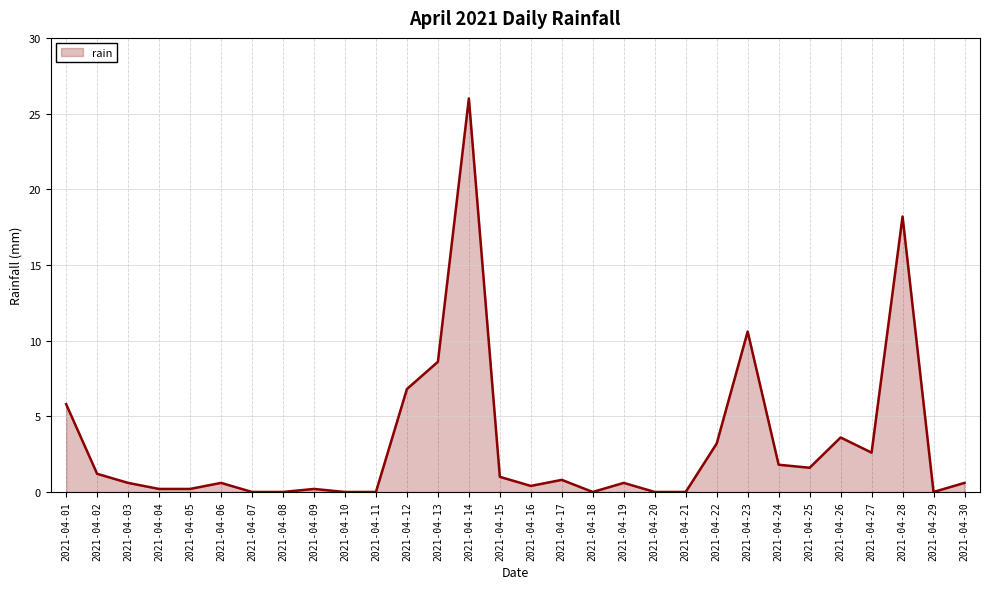

How many series are shown in this chart?

1